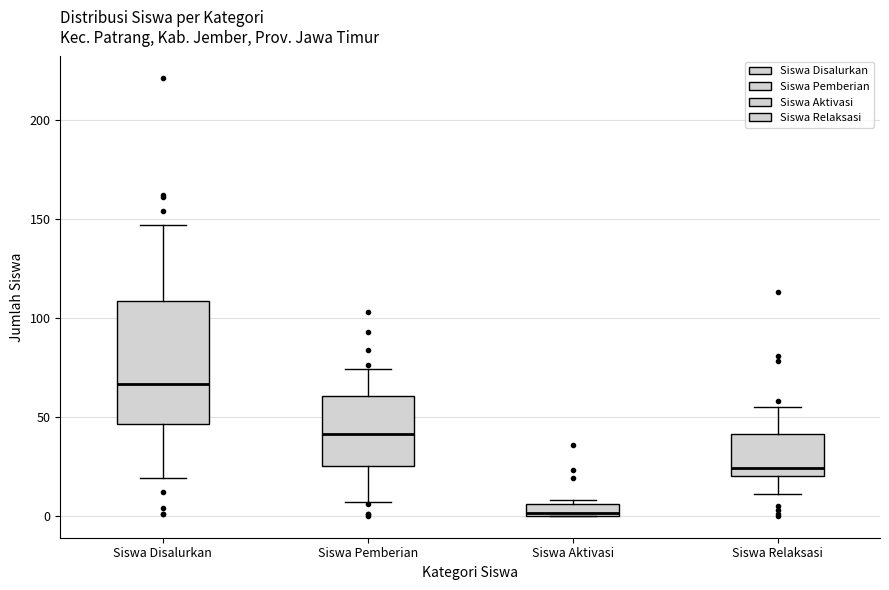

Where is the upper edge of the box for Siswa Pemberian on the y-axis? The values are not printed on the chart, so give them approximately, as read against the axis.

60